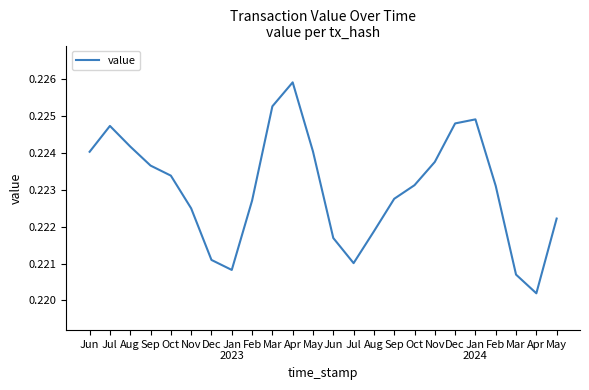

Is it true that the value at Dec is 0.4?

False